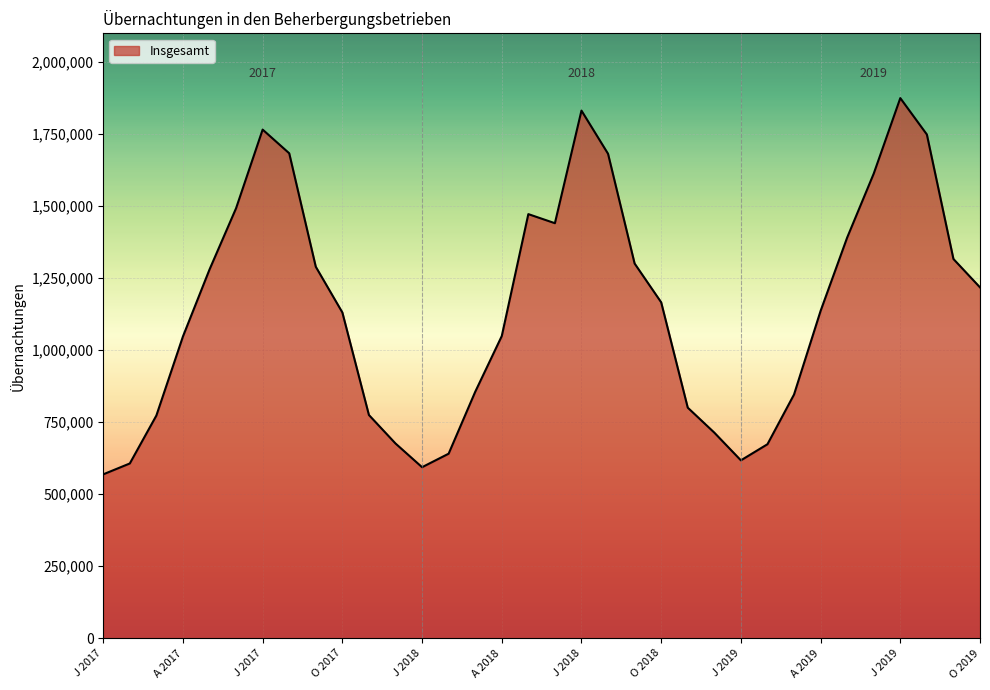

What is the difference between the maximum and minimum values?

1306297